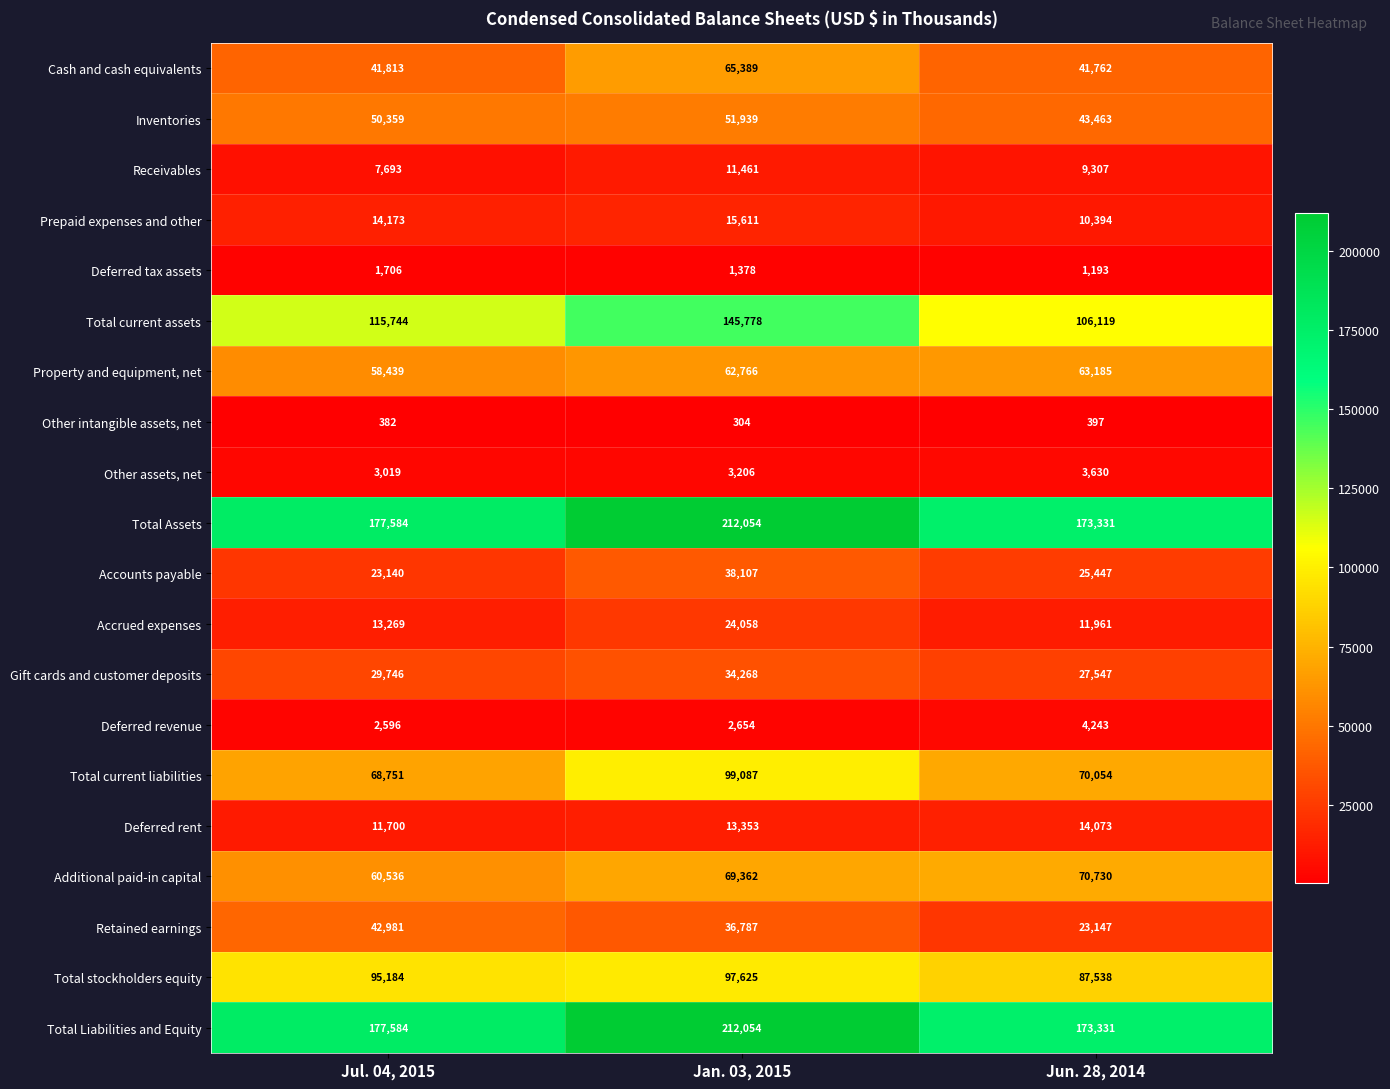

What is the minimum value for Accrued expenses?

11961